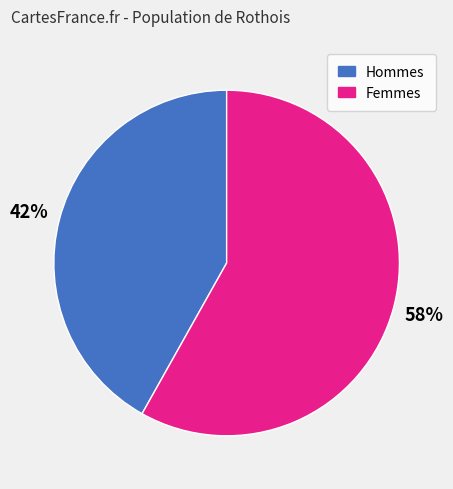

Is there a majority slice in this chart?

Yes